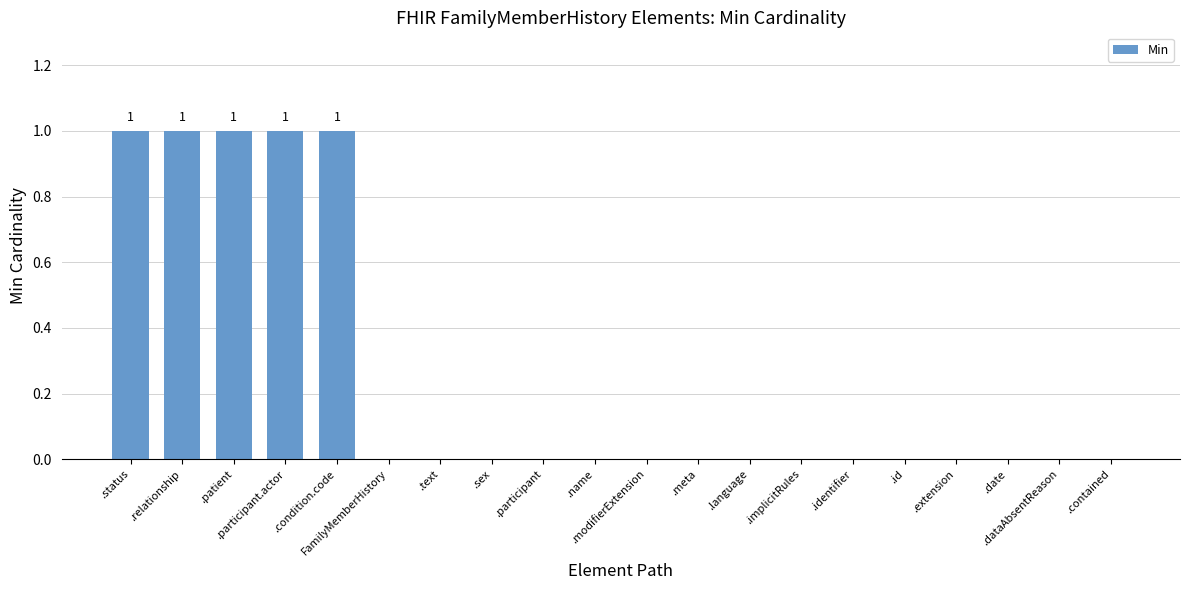

How many distinct data groups are displayed?

1